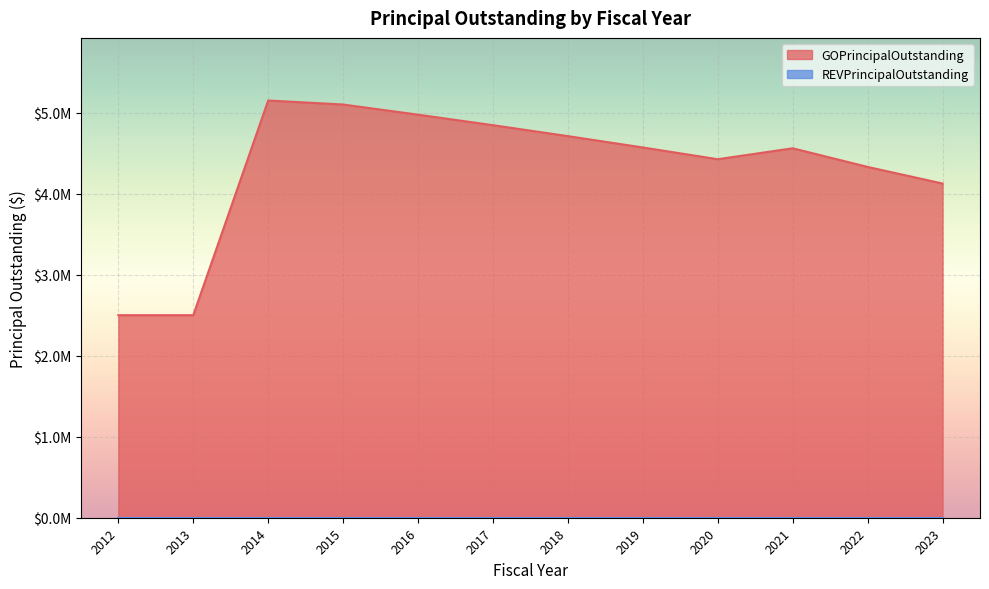

List the labels in order of value, smallest first.

2012, 2013, 2023, 2022, 2020, 2021, 2019, 2018, 2017, 2016, 2015, 2014